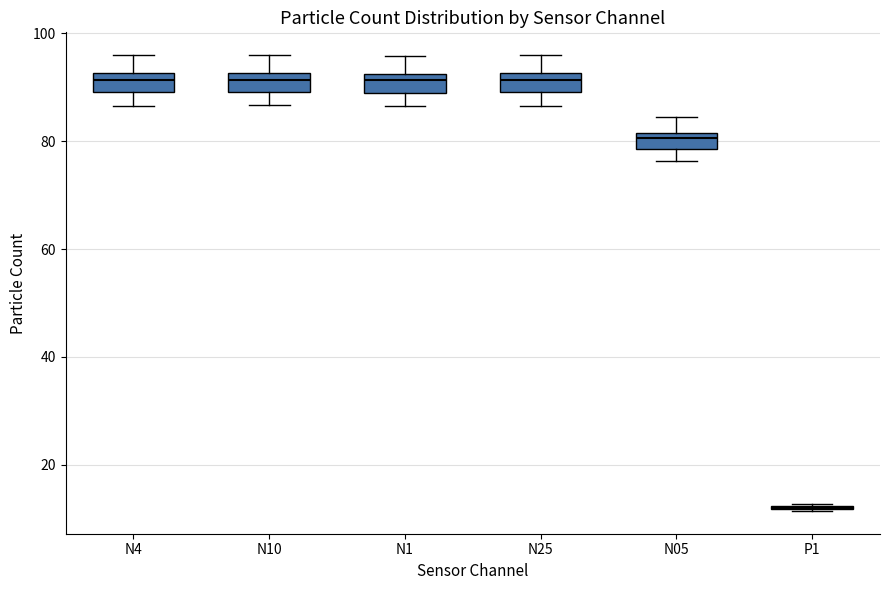

Where is the upper edge of the box for N1 on the y-axis? The values are not printed on the chart, so give them approximately, as read against the axis.

92